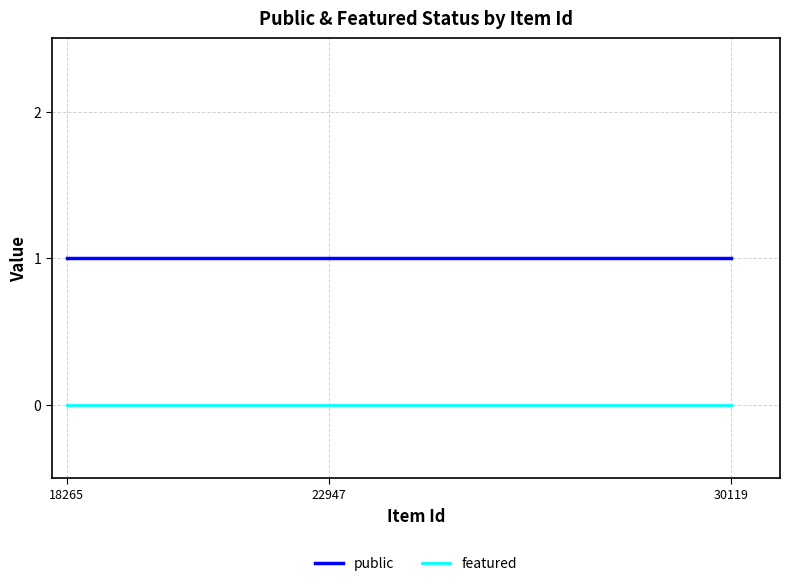

Reading left to right, extract all data points from this chart.

public: 1	1	1
featured: 0	0	0